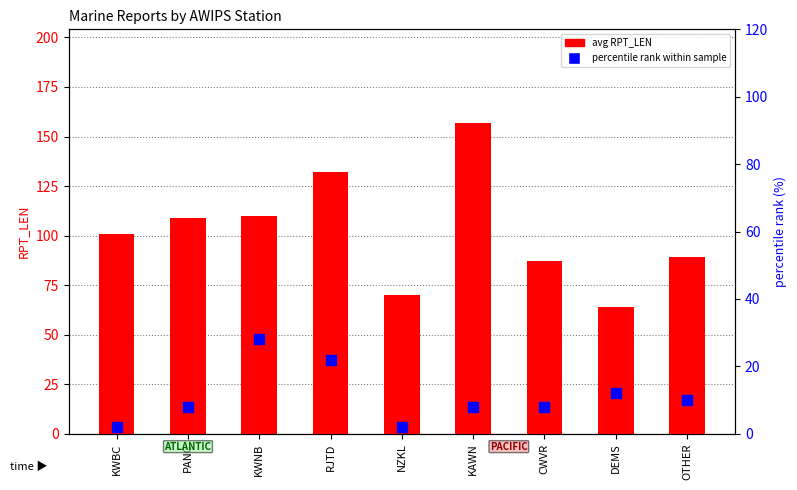

Which series has the largest total across all categories?

avg RPT_LEN